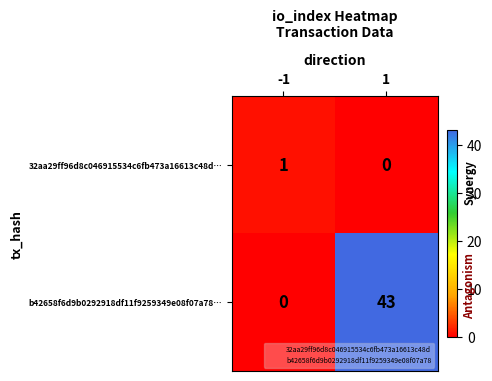

Reading left to right, what are all the values shown in this chart?

32aa29ff96d8c046915534c6fb473a16613c48d…: -1=1	1=0
b42658f6d9b0292918df11f9259349e08f07a78…: -1=0	1=43